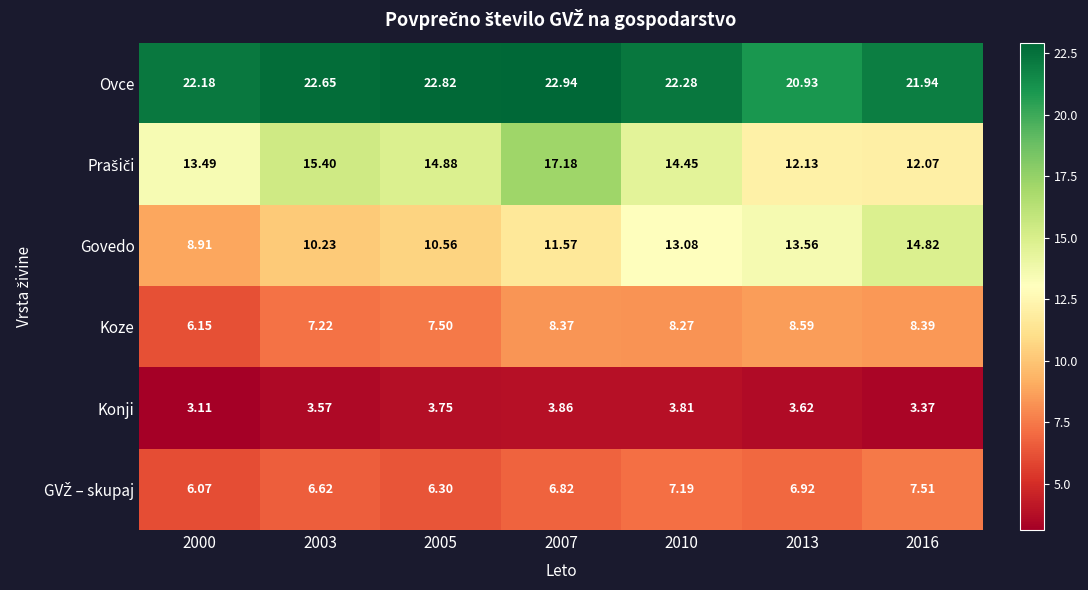

At how many categories does at least one series exceed 4?

7